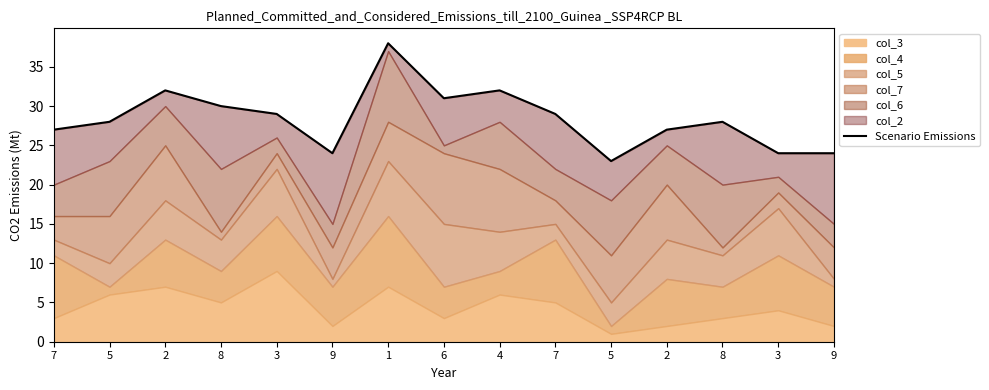

What is the label of the 2nd point from the left?

5